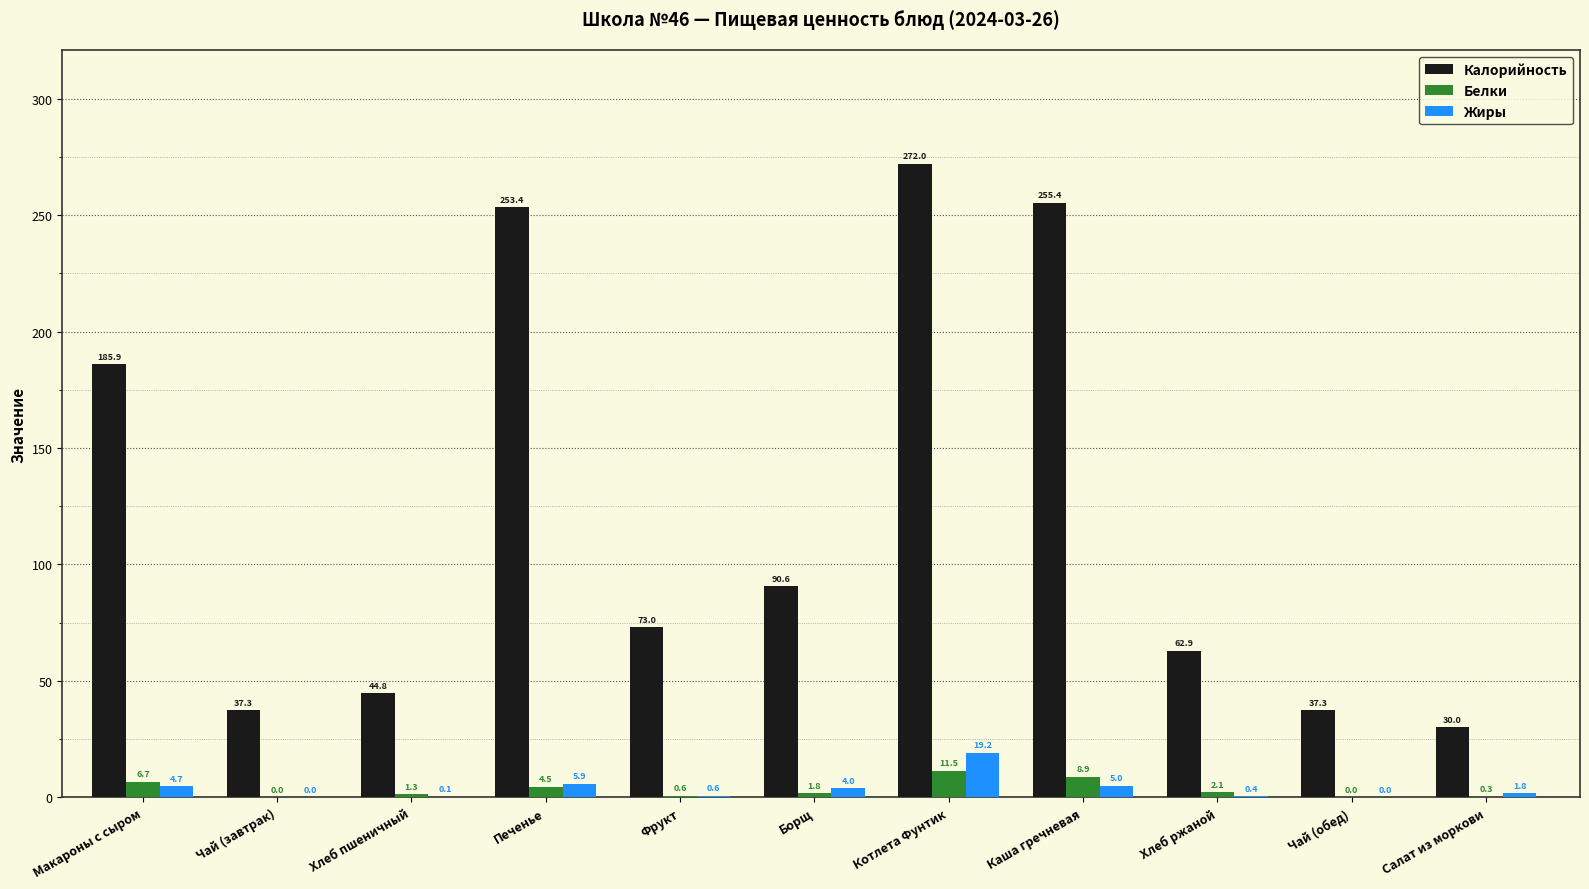

What are all the series names shown in the legend?

Калорийность, Белки, Жиры